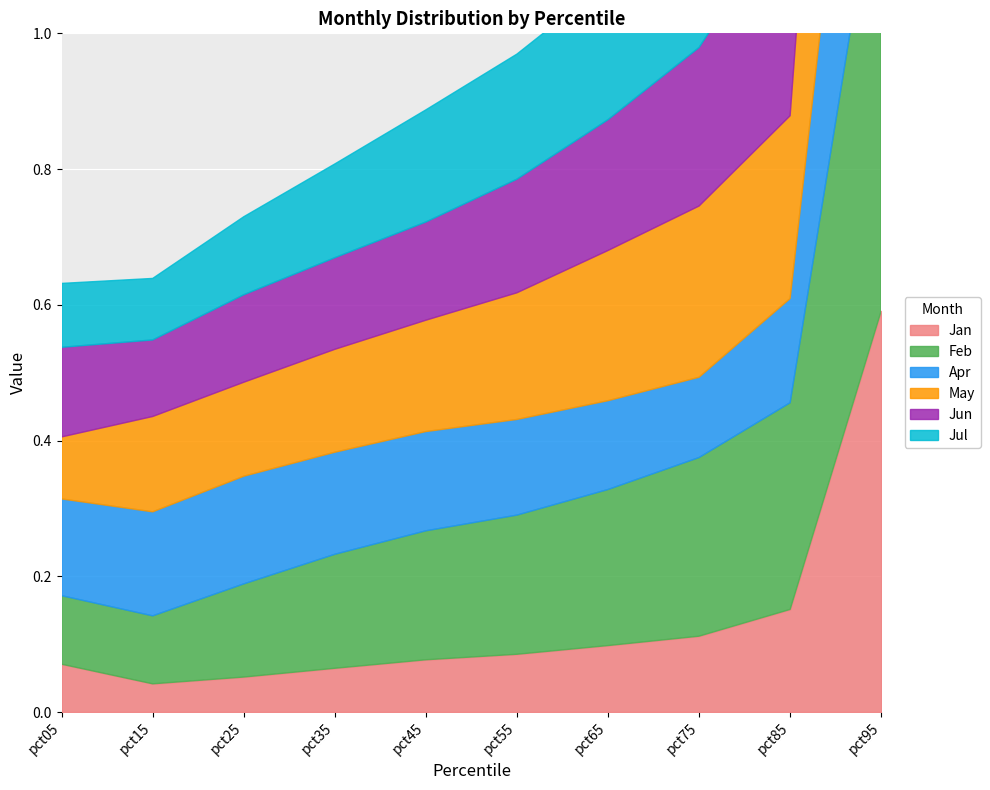

Count the number of categories in the chart.

10